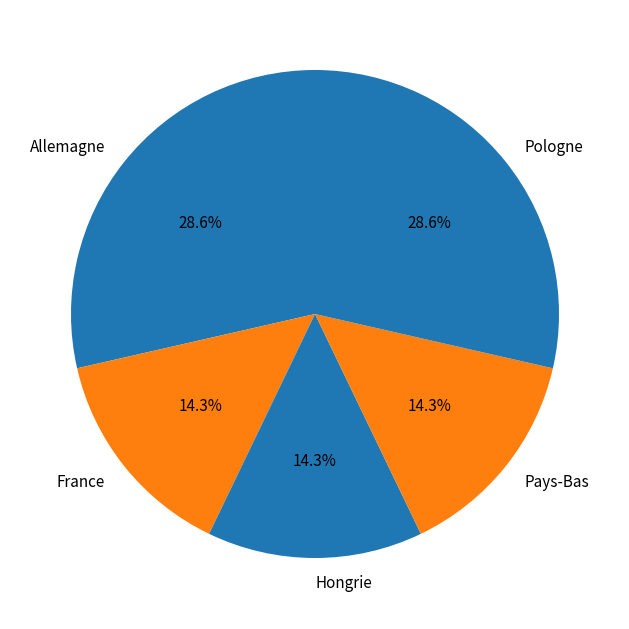

What is the total percentage of Hongrie and Pologne?

42.9%